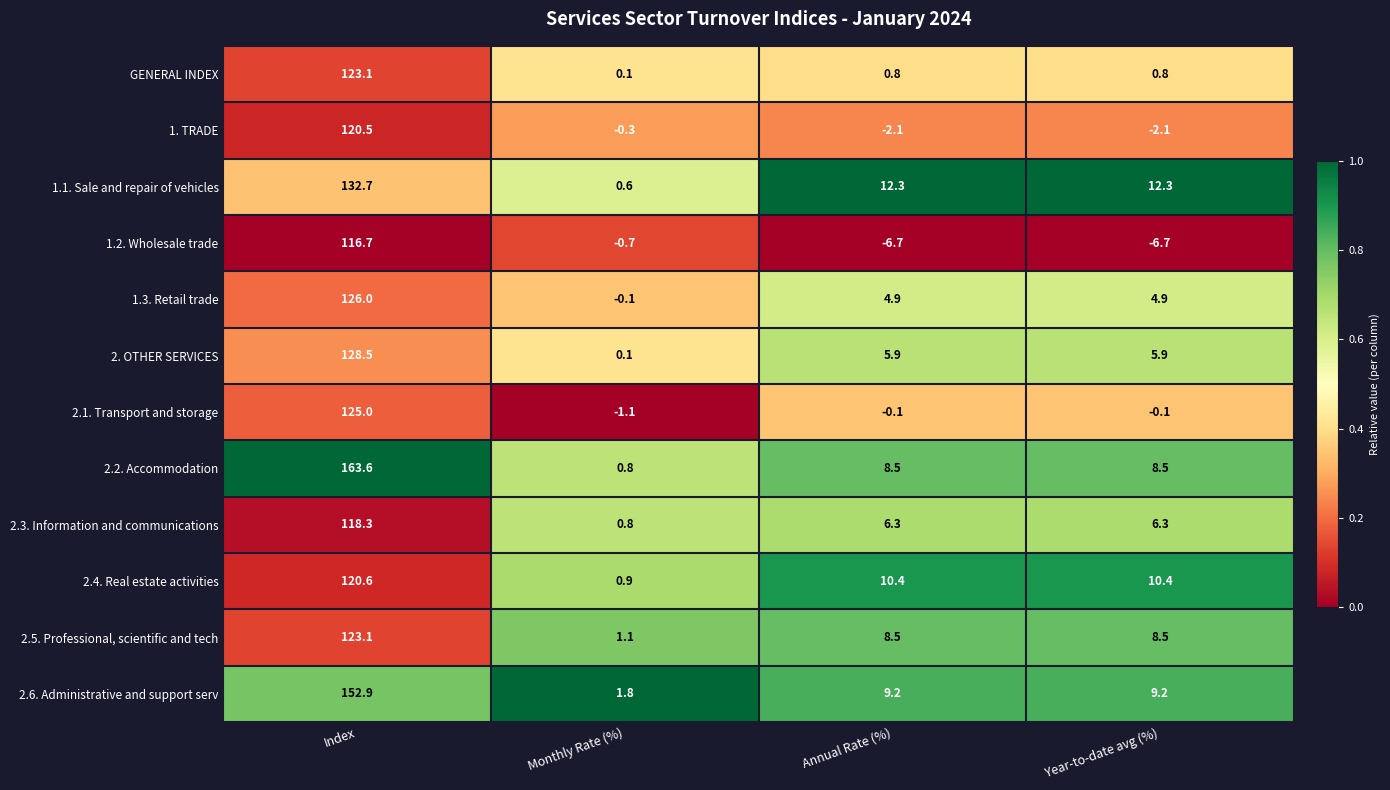

What is the difference between the maximum and minimum values in the 2.3. Information and communications series?

117.5